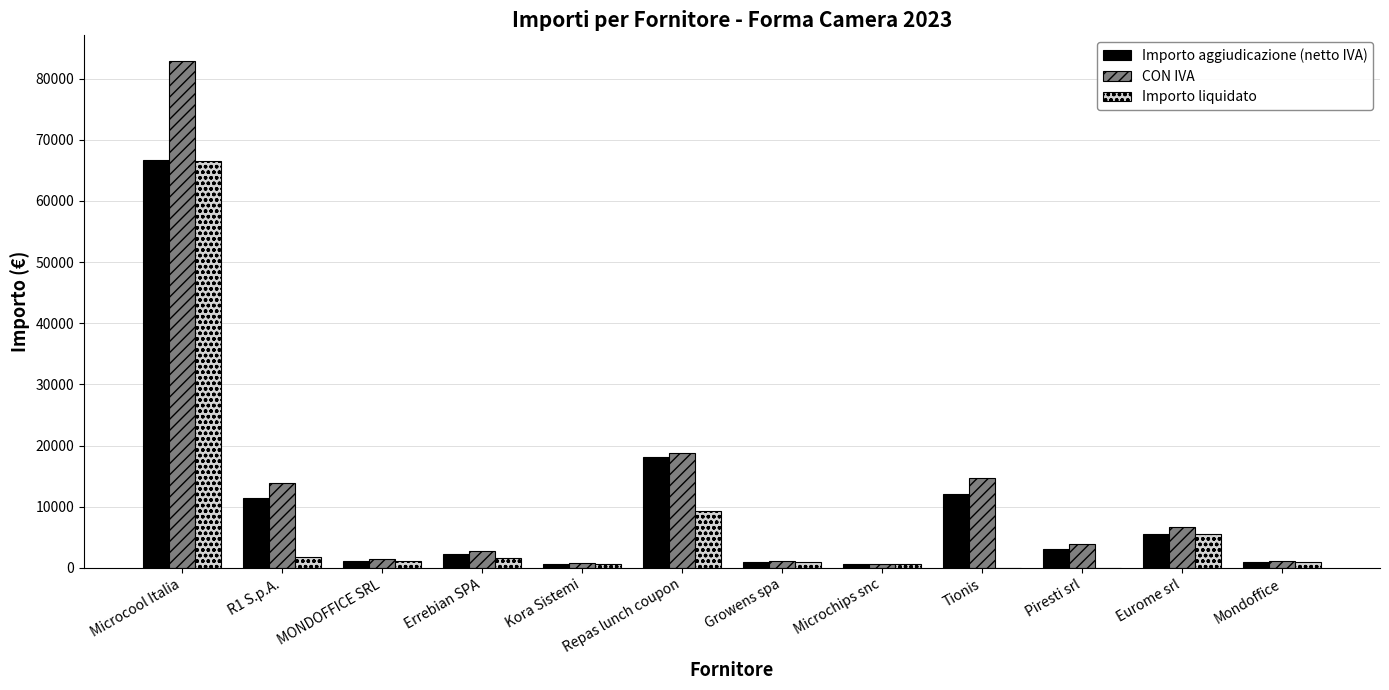

Count the number of data series in this chart.

3